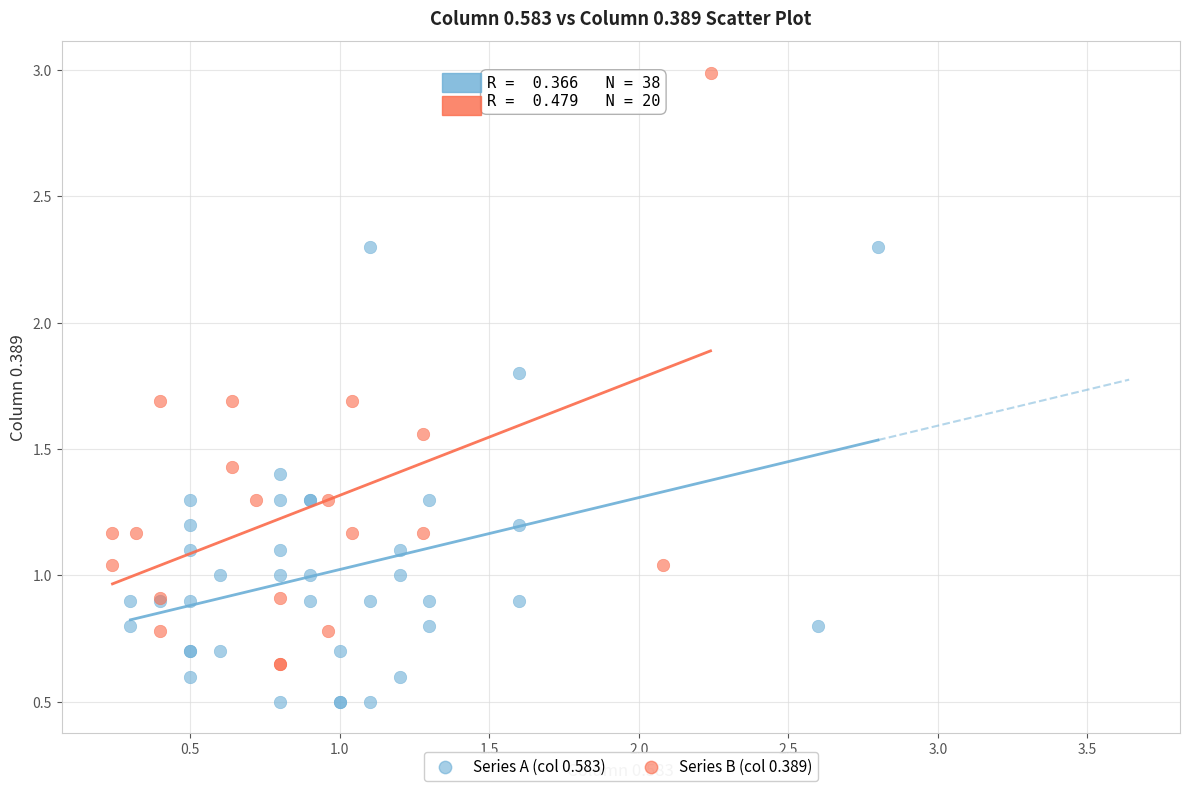

Which series reaches the minimum Y coordinate?

Series A (col 0.583)